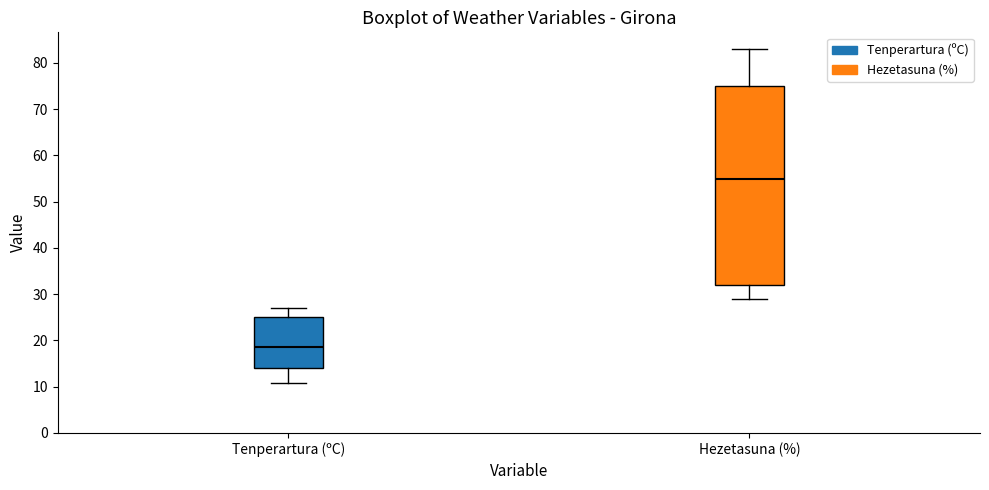

Reading left to right, transcribe this box plot: for each box, give where its median line is, the range the box spans, and where its two whiskers end, as read against the y-axis. The values are not printed on the chart, so give them approximately, as read against the axis.

Tenperartura (ºC): median 19, box 14 to 25, whiskers 11 to 27
Hezetasuna (%): median 55, box 32 to 75, whiskers 29 to 83